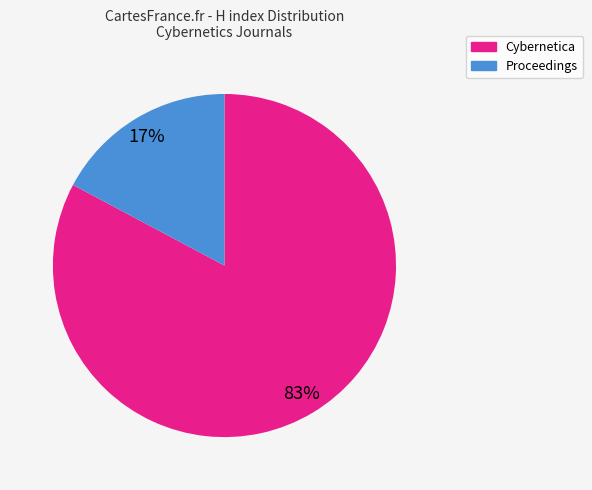

Does any single category account for the majority?

Yes